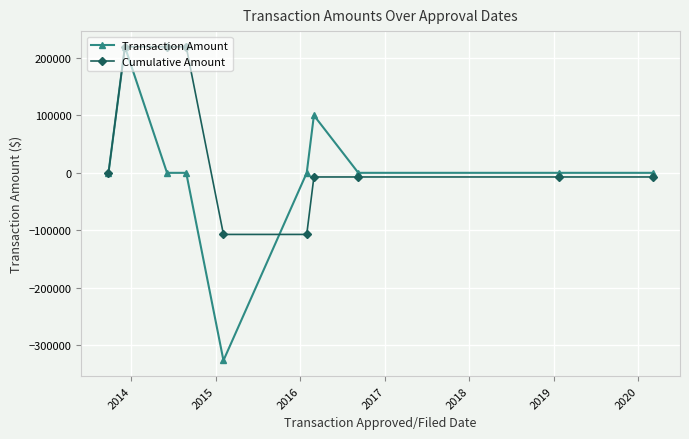

True or false: Transaction Amount has more than 0 points higher than both neighbors.

True